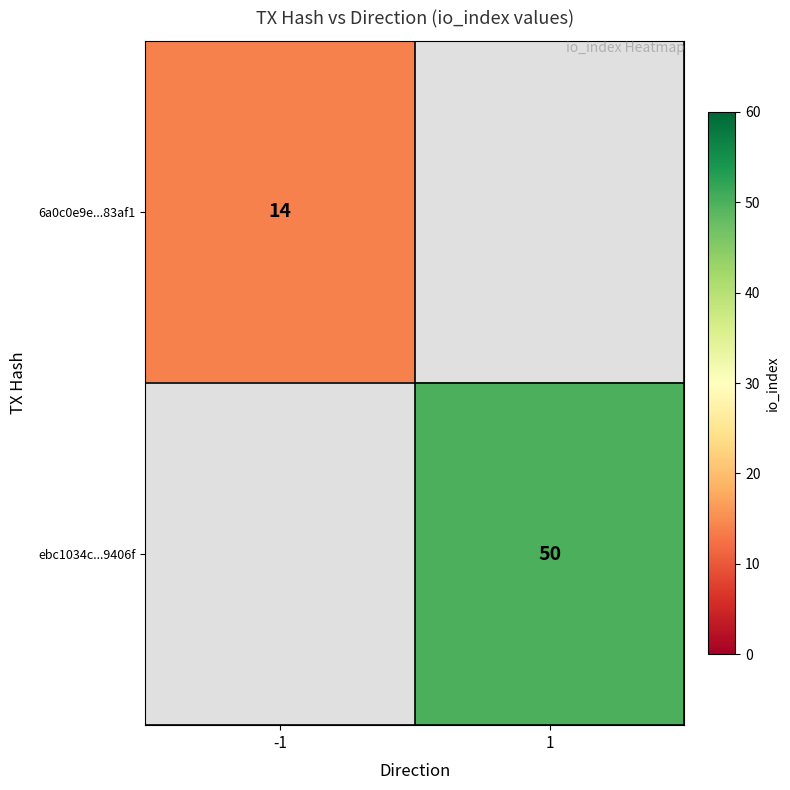

Which label corresponds to the largest value in the chart?

1